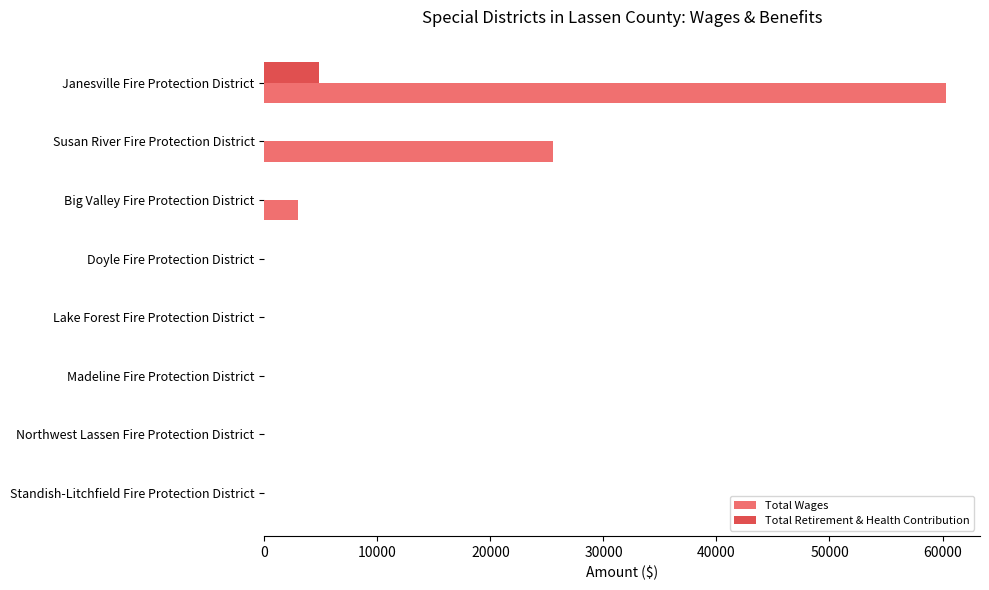

Which series has the widest spread of values?

Total Wages